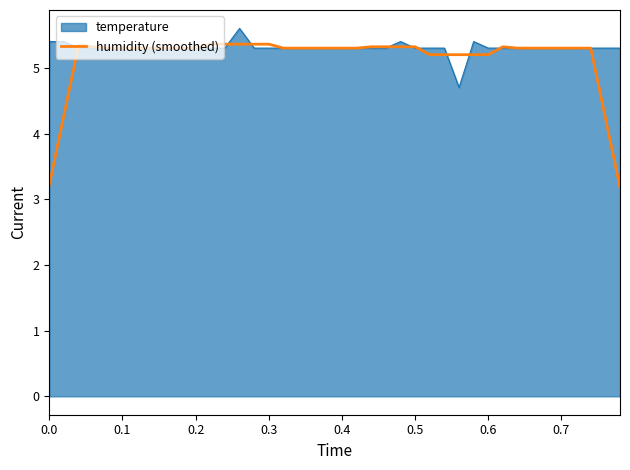

Which series has the largest range (max minus min)?

humidity (smoothed)